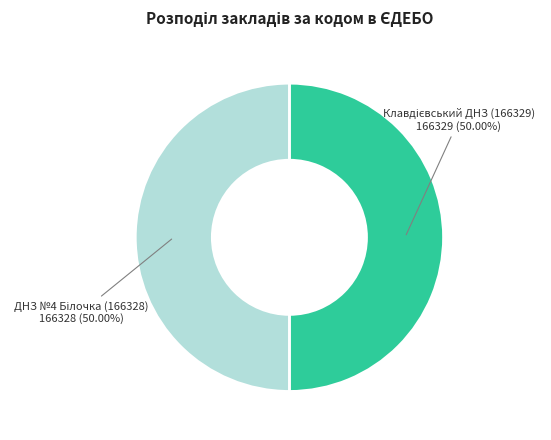

How many slices are in this pie chart?

2